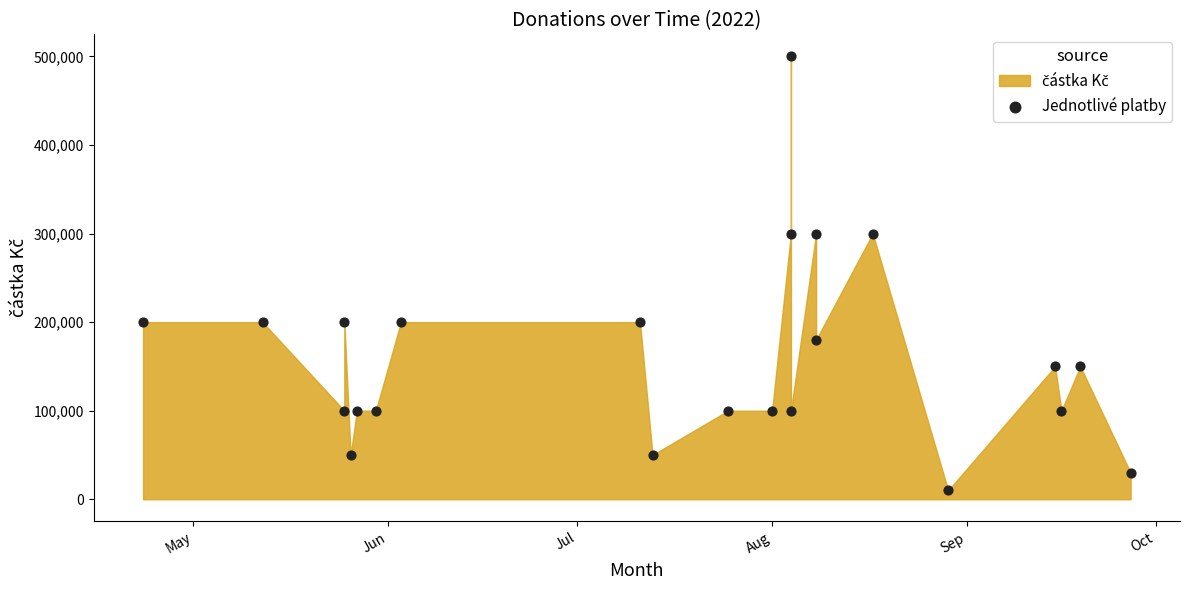

What is the range of Y values (max minus min)?

490000